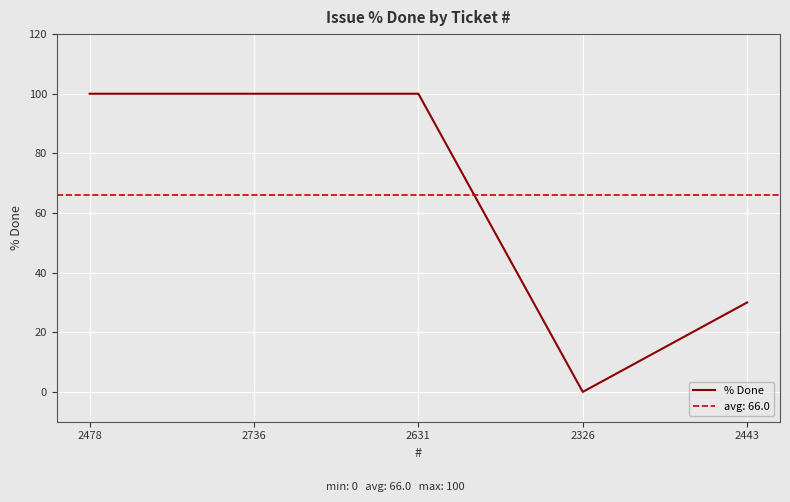

What is the sum of the values at 2478 and 2443?

130